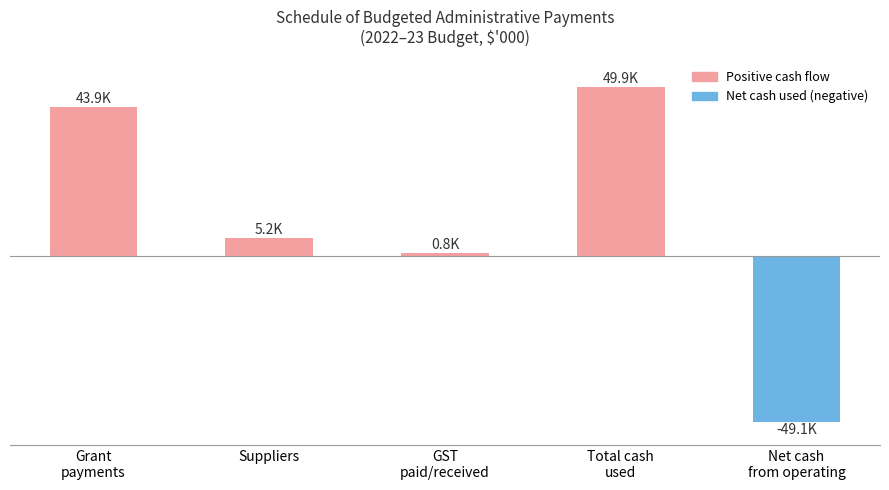

What is the change in value from GST
paid/received to Net cash
from operating?

-49881